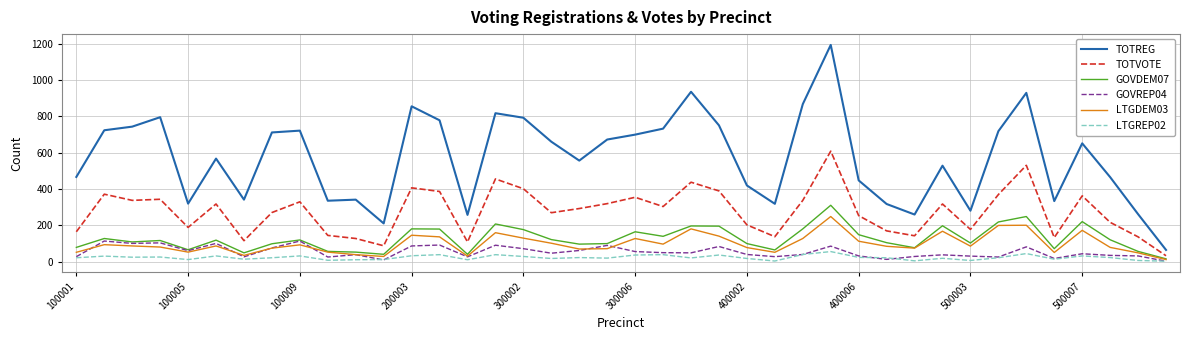

What is the greatest value displayed?

1194